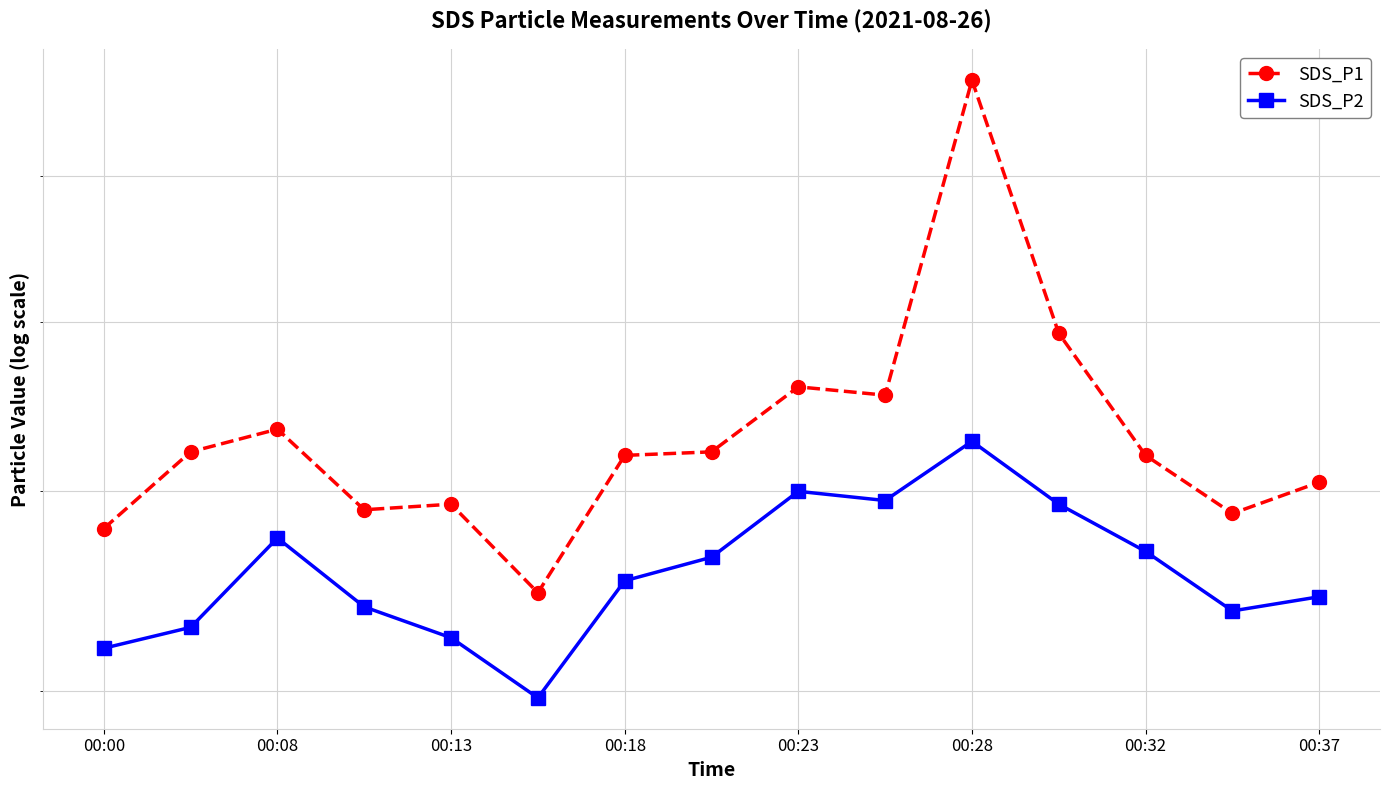

True or false: SDS_P1 has more than 2 interior local peaks.

True